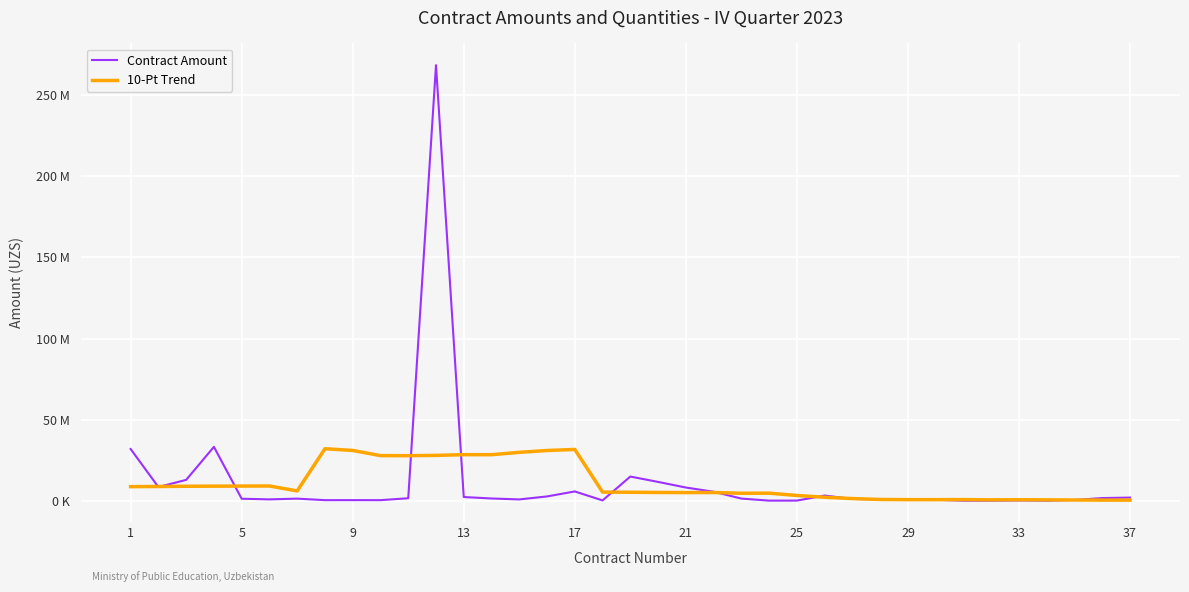

Does the chart display data point markers on the line(s)?

No